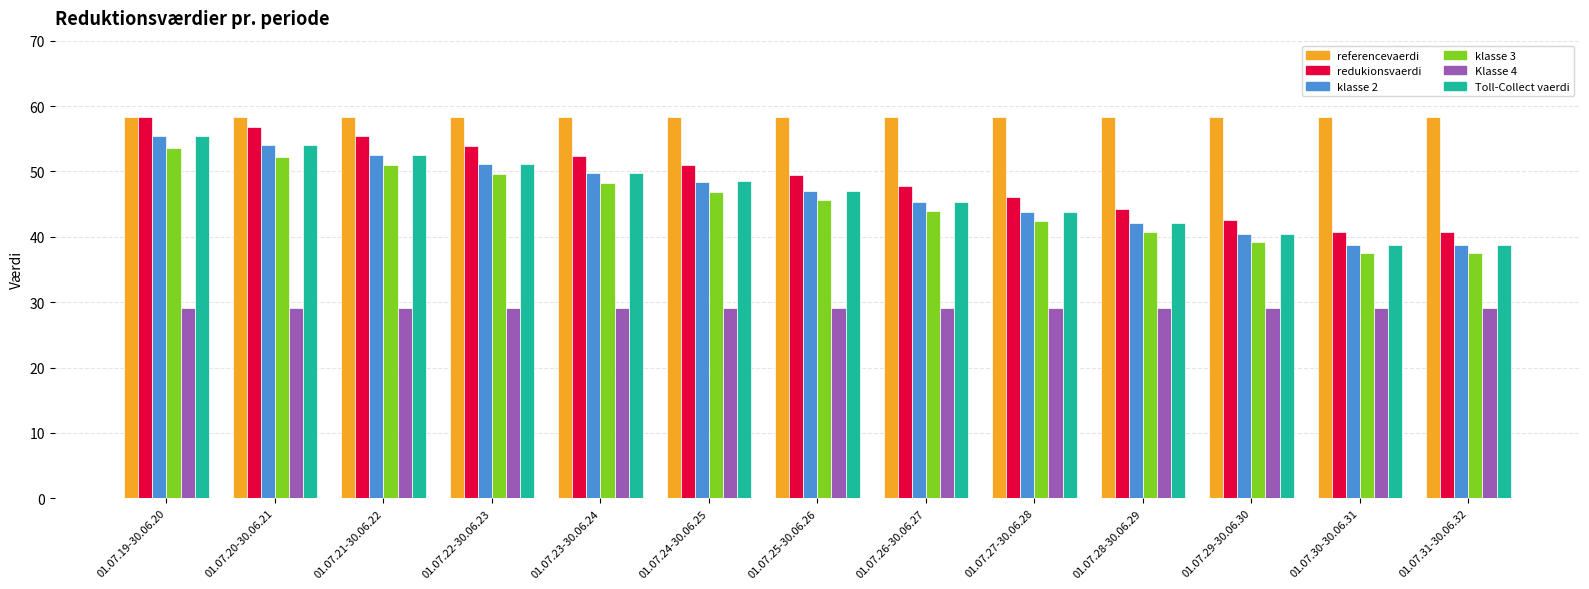

What is the sum of all Toll-Collect vaerdi values?

607.6